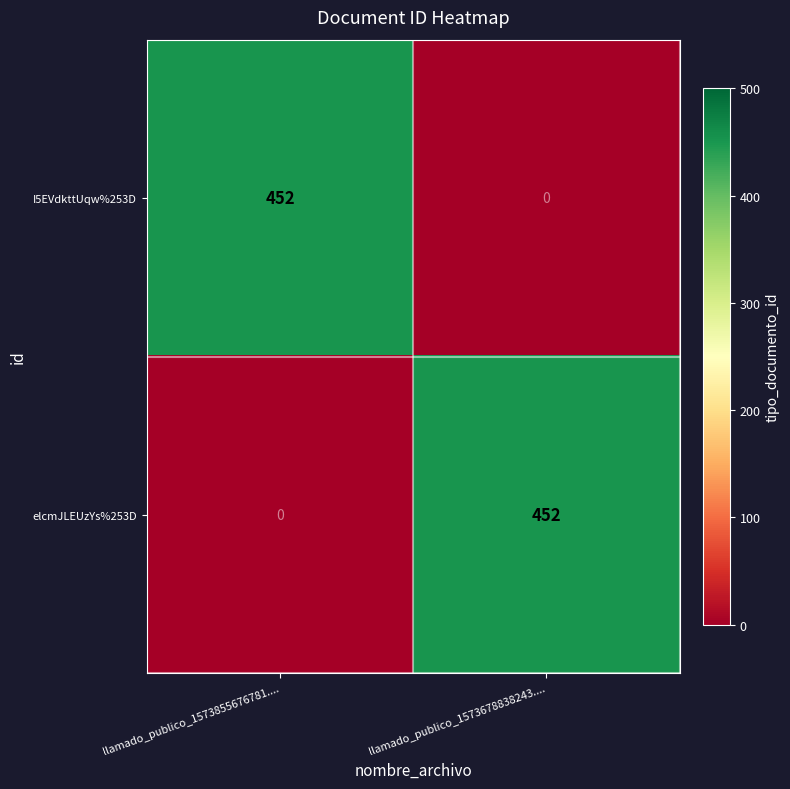

What is the spread (max minus min) of values at llamado_publico_1573678838243....?

452